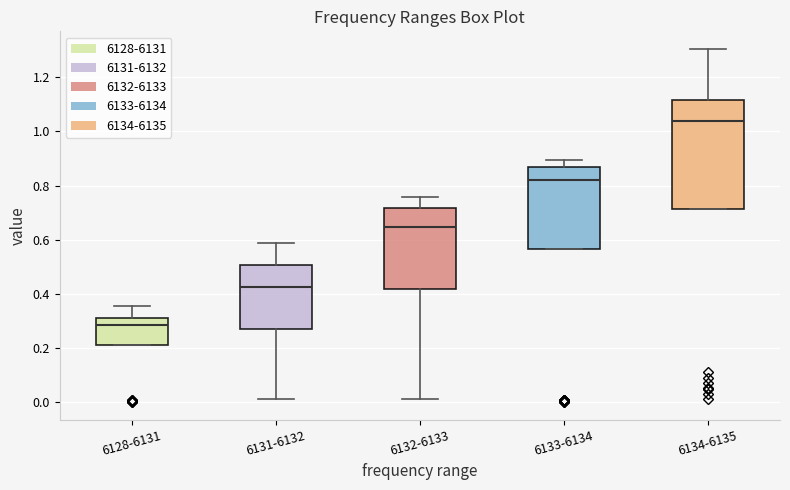

Reading left to right, transcribe this box plot: for each box, give where its median line is, the range the box spans, and where its two whiskers end, as read against the y-axis. The values are not printed on the chart, so give them approximately, as read against the axis.

6128-6131: median 0.28, box 0.22 to 0.32, whiskers 0.22 to 0.36
6131-6132: median 0.42, box 0.28 to 0.50, whiskers 0.02 to 0.58
6132-6133: median 0.64, box 0.42 to 0.72, whiskers 0.02 to 0.76
6133-6134: median 0.82, box 0.56 to 0.86, whiskers 0.56 to 0.90
6134-6135: median 1.04, box 0.72 to 1.12, whiskers 0.72 to 1.30